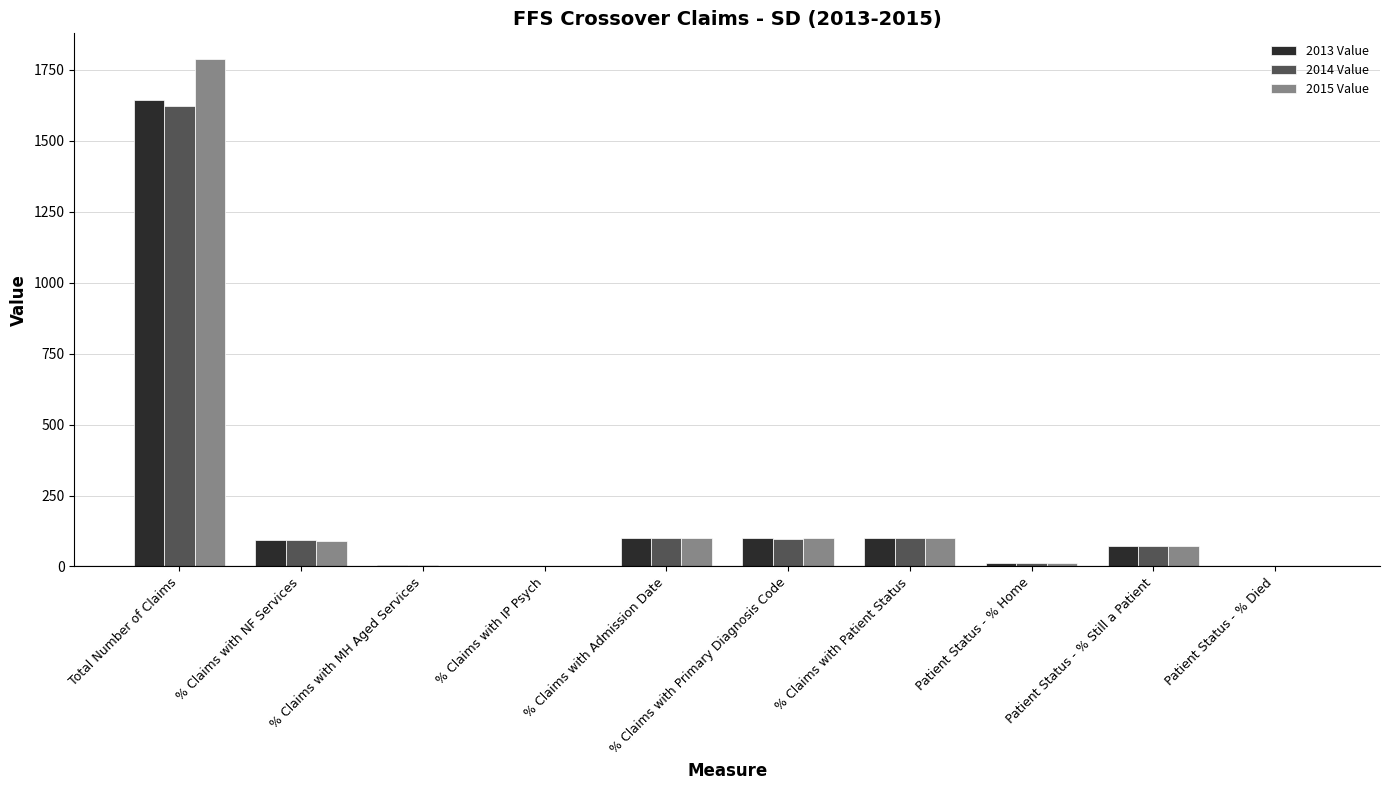

Where is 2013 Value nearest to the value 822?

% Claims with Admission Date